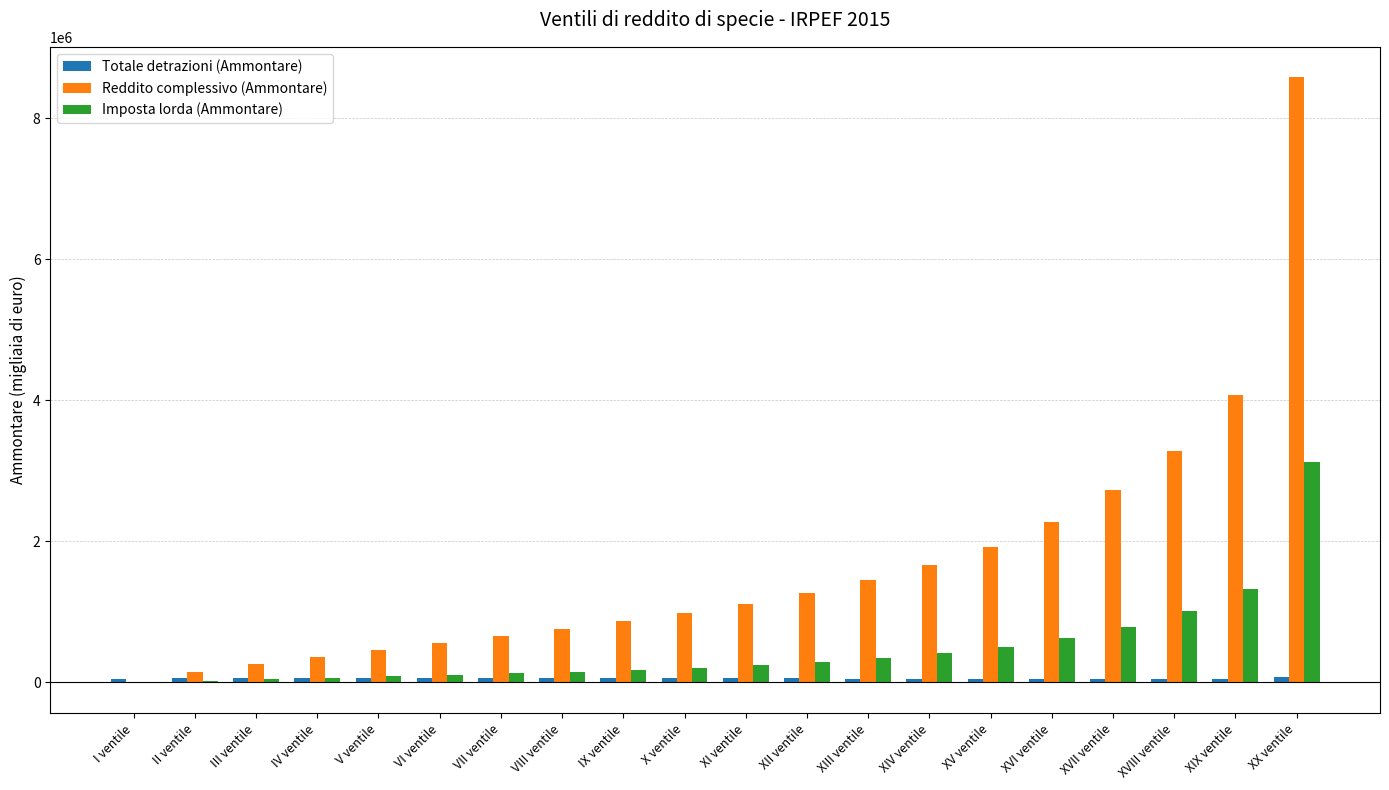

What is the maximum value shown in the chart?

8583491